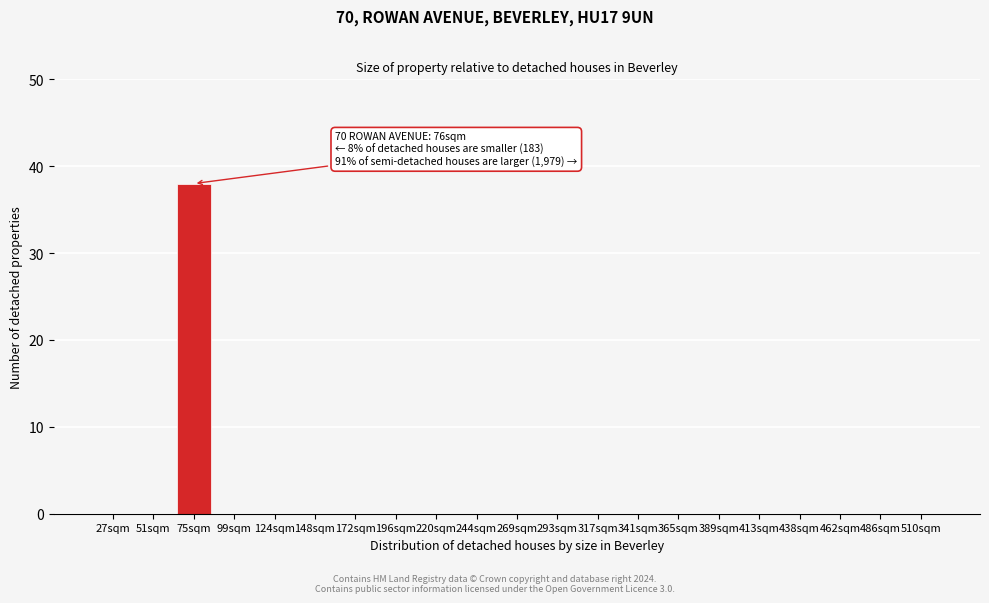

Reading left to right, list all the values displayed in this chart.

27sqm=0	51sqm=0	75sqm=38	99sqm=0	124sqm=0	148sqm=0	172sqm=0	196sqm=0	220sqm=0	244sqm=0	269sqm=0	293sqm=0	317sqm=0	341sqm=0	365sqm=0	389sqm=0	413sqm=0	438sqm=0	462sqm=0	486sqm=0	510sqm=0